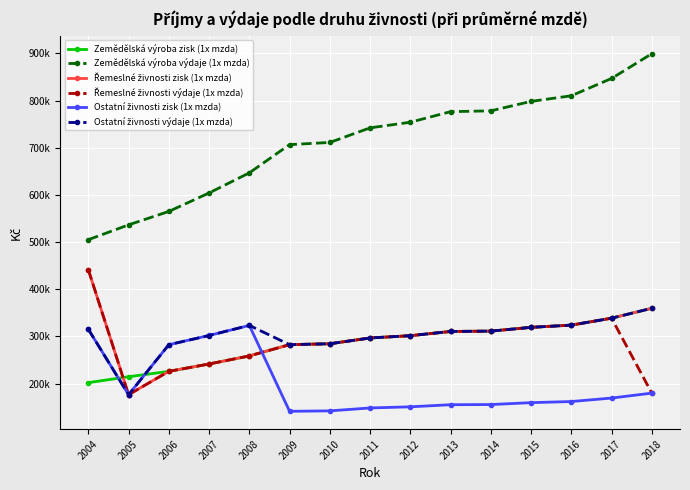

Is this an area chart (filled region under the line)?

No